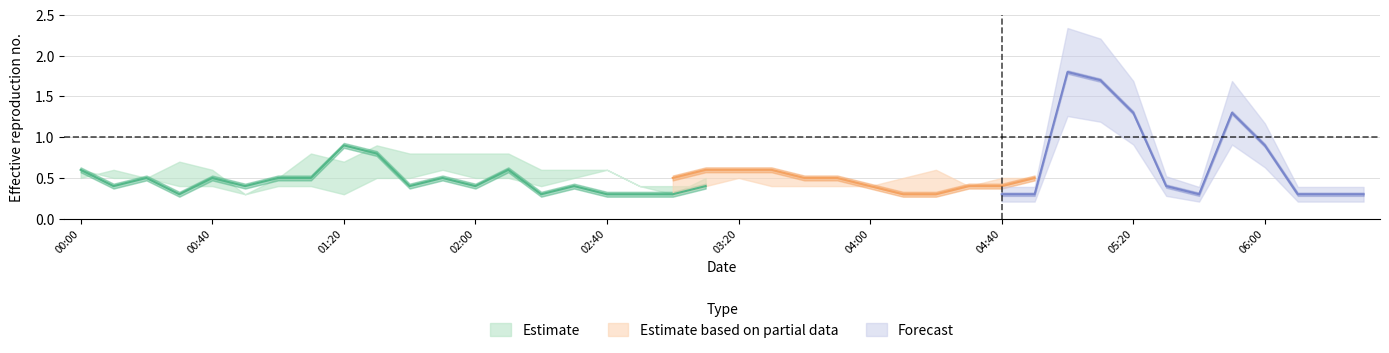

Between 2016/02/29 04:20 and 2016/02/29 03:00, which is larger?

2016/02/29 04:20